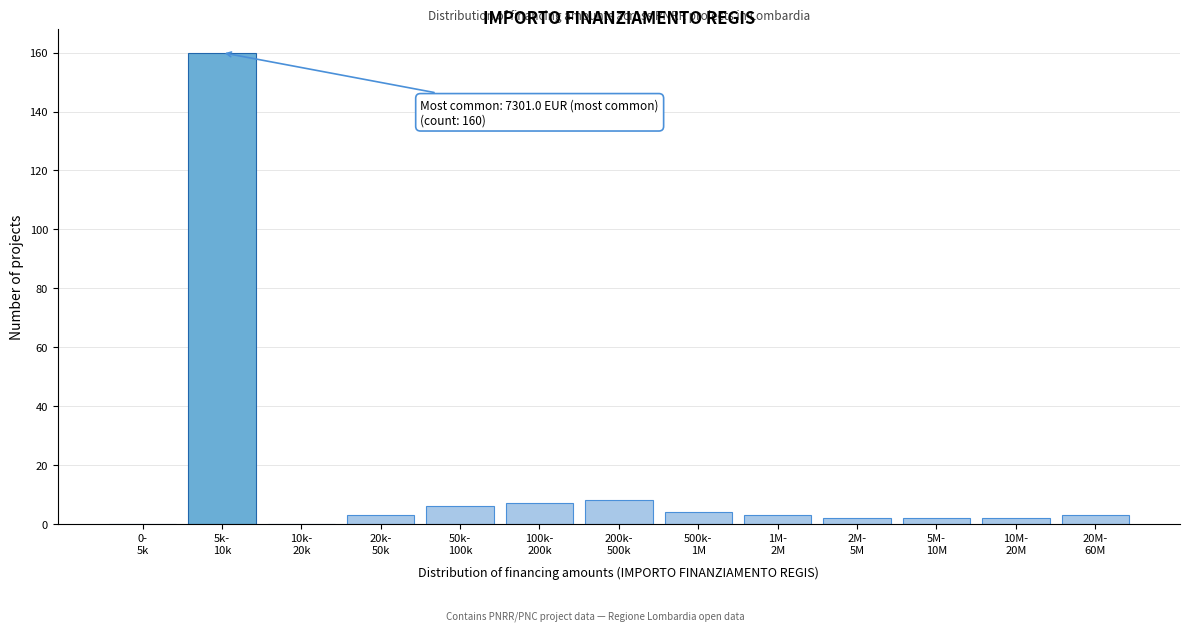

What is the sum of all values?

200